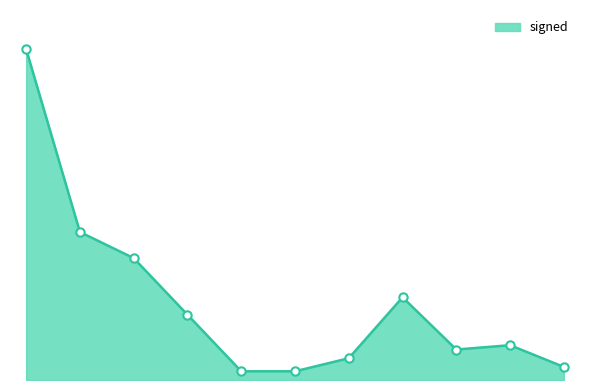

Does the chart have visible grid lines?

No